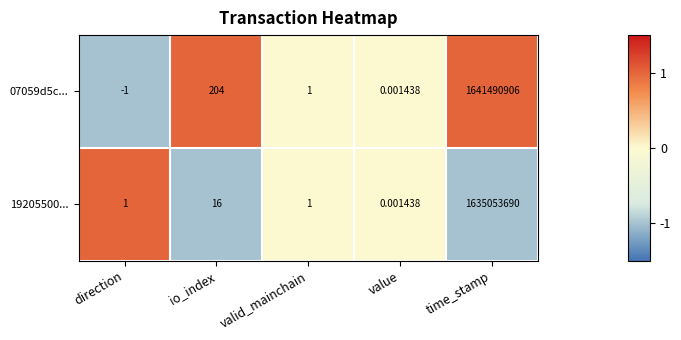

Rank the series at io_index from lowest to highest value.

19205500..., 07059d5c...